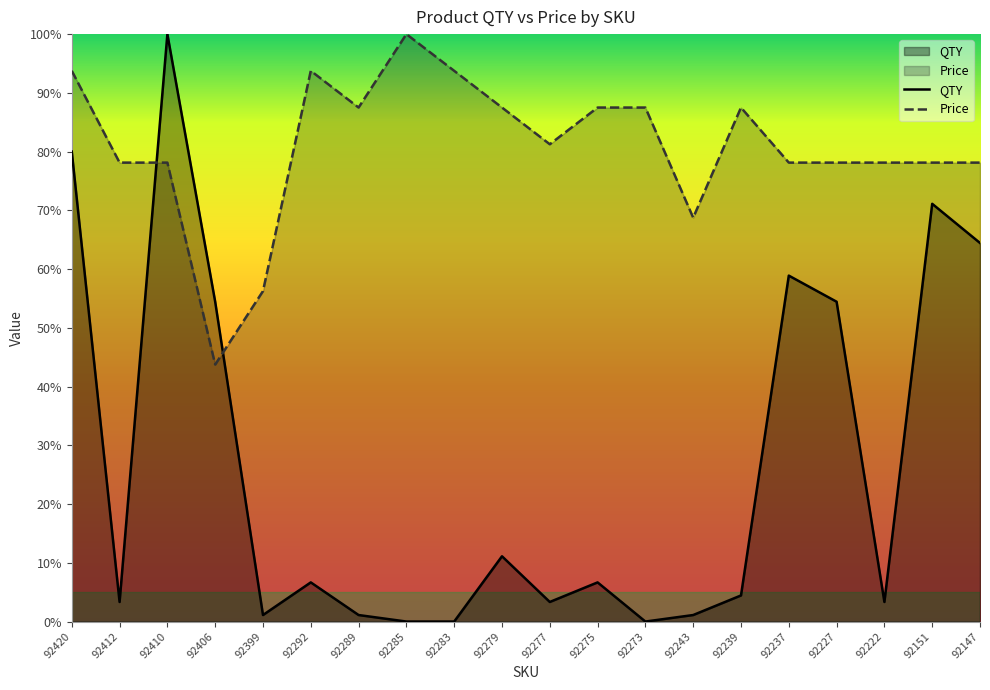

Reading right to left, list all the values displayed in this chart.

QTY: 64.4	71.1	3.3	54.4	58.9	4.4	1.1	0.0	6.7	3.3	11.1	0.0	0.0	1.1	6.7	1.1	54.4	100.0	3.3	80.0
Price: 78.1	78.1	78.1	78.1	78.1	87.5	68.8	87.5	87.5	81.2	87.5	93.8	100.0	87.5	93.8	56.2	43.8	78.1	78.1	93.8